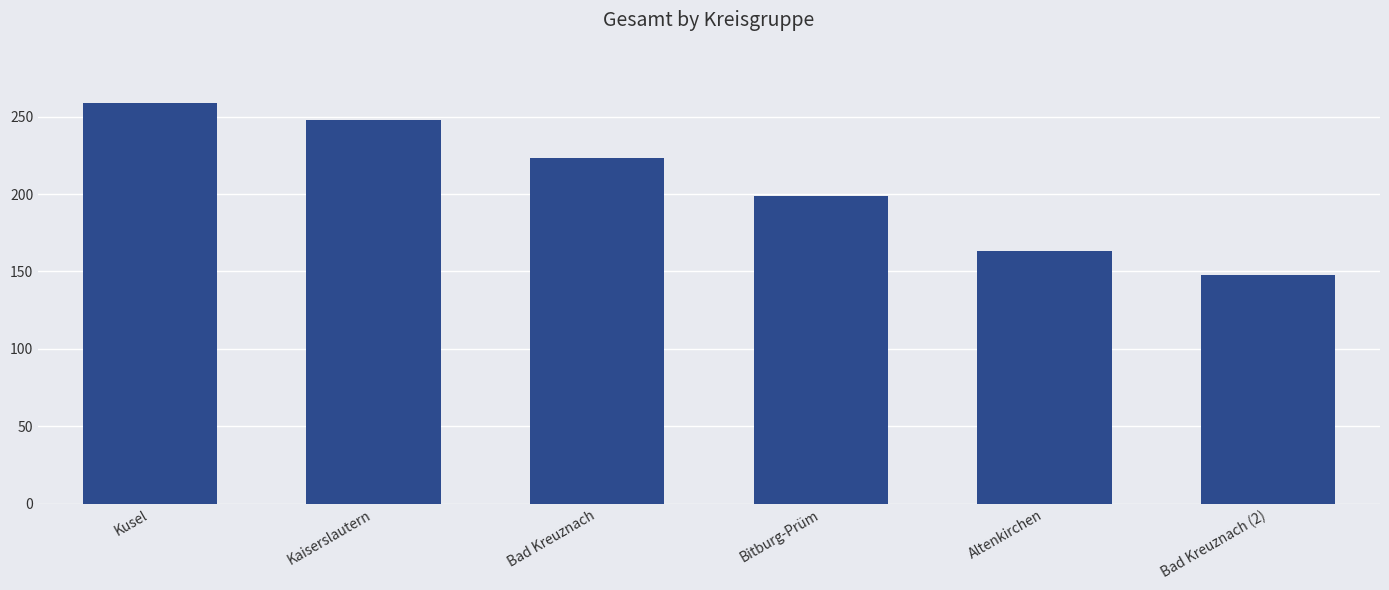

What is the average value?

207